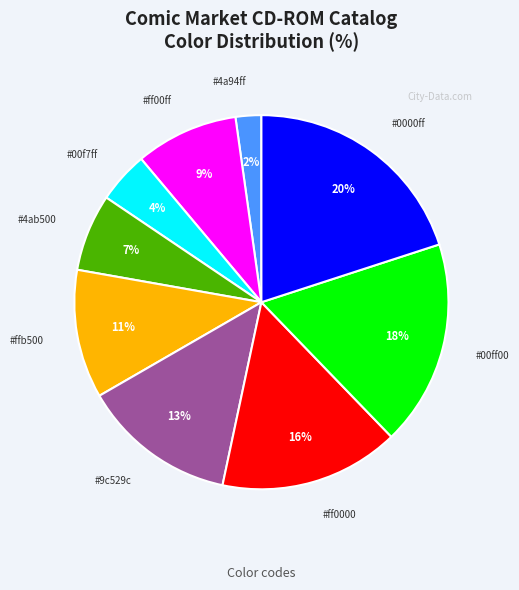

To the nearest percent, what is the average slice percentage?

11%